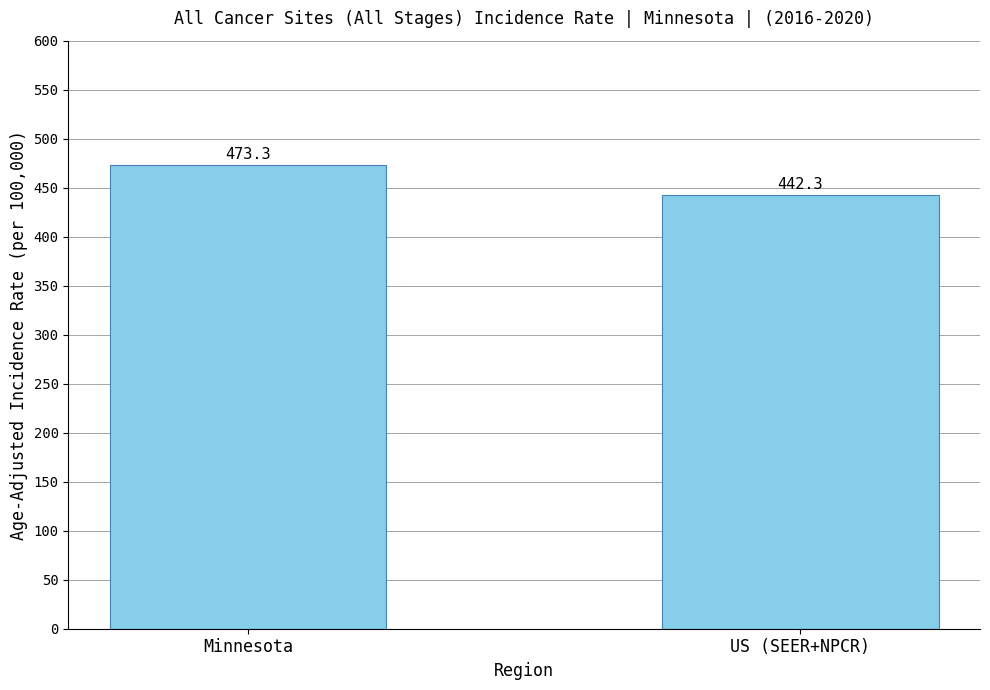

What is the maximum value shown in the chart?

473.3